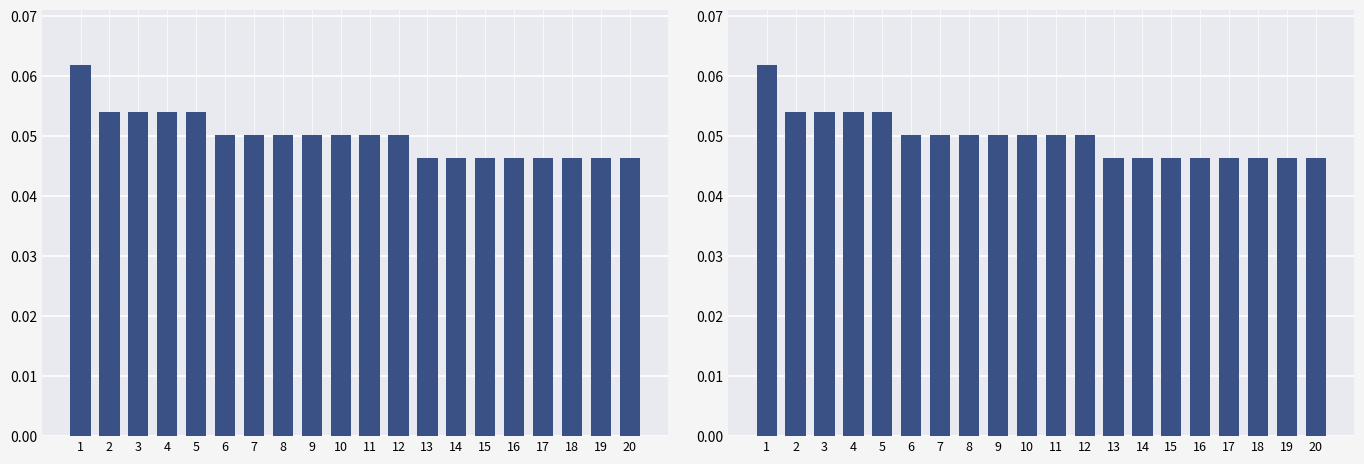

Where is the data nearest to the value 0?

13